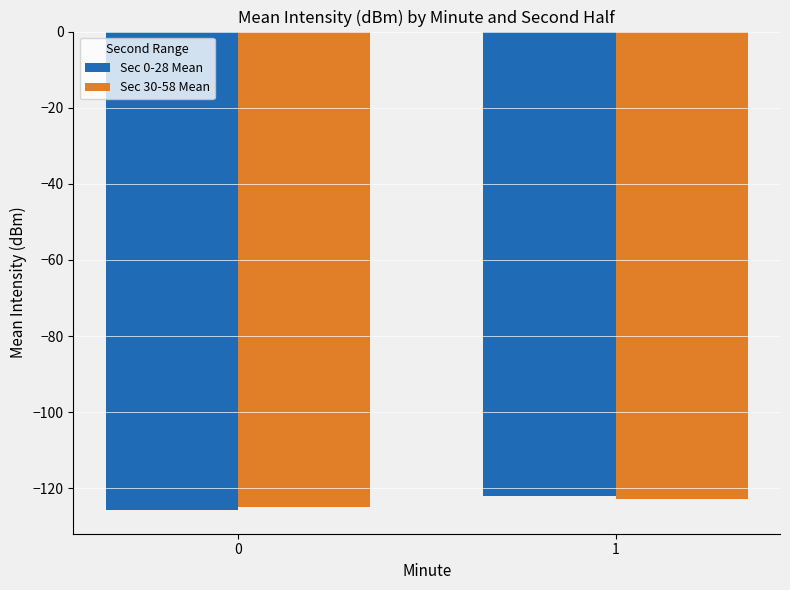

What are all the series names shown in the legend?

Sec 0-28 Mean, Sec 30-58 Mean